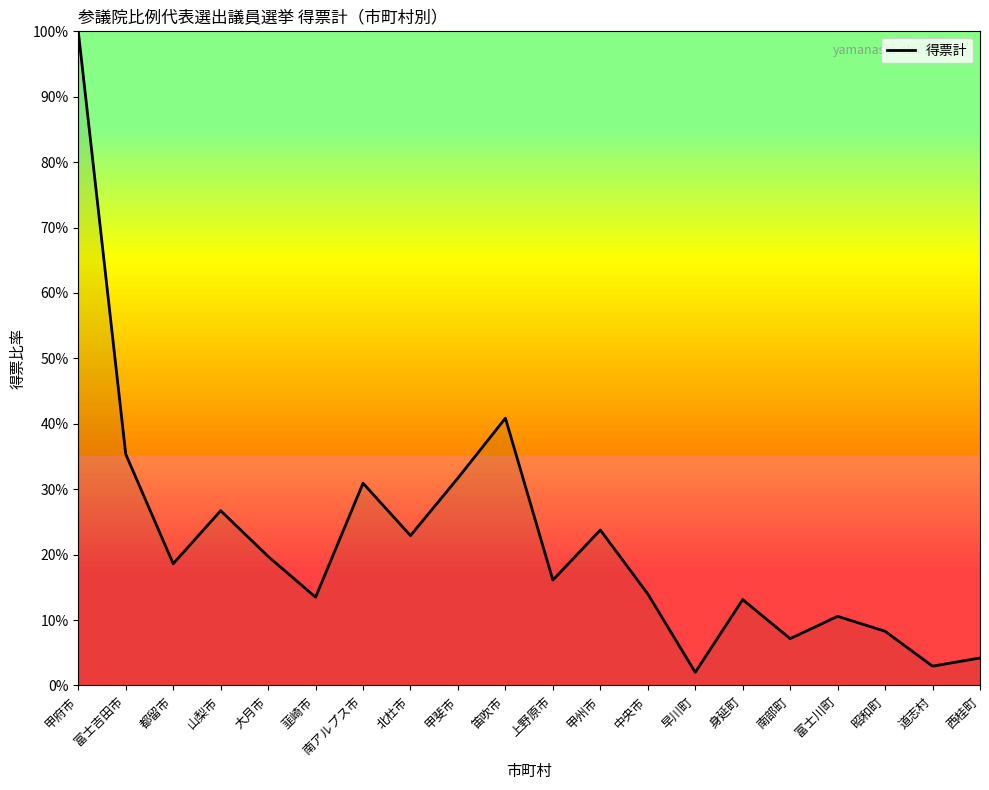

How many interior local valleys (lower than both neighbors) does the data have?

7